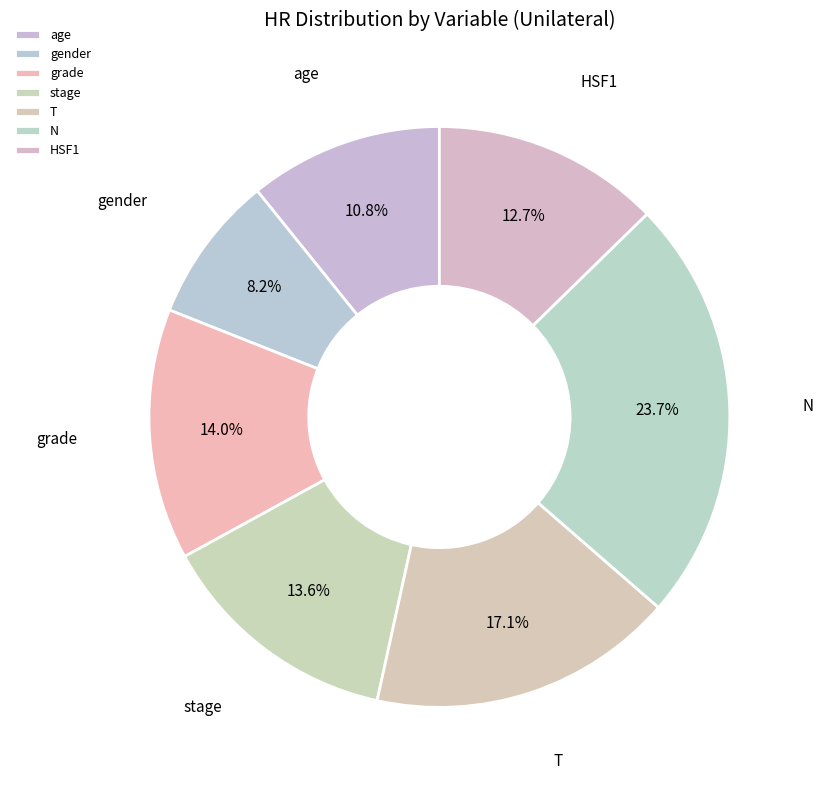

To the nearest percent, what is the average slice percentage?

14%